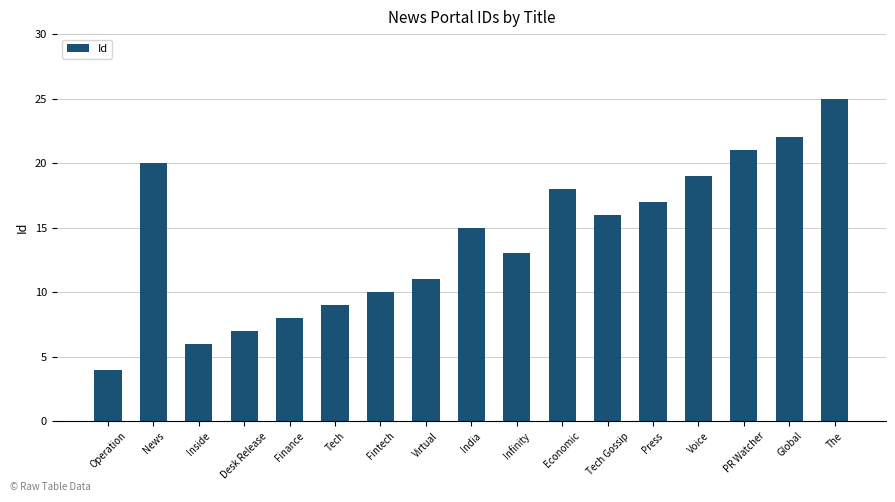

Approximately how many times larger is the value at Tech compared to Press?

0.5